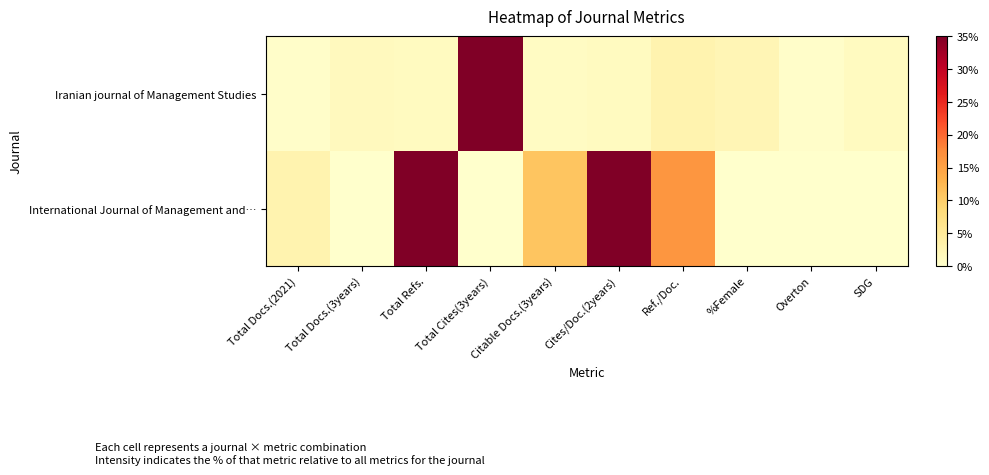

Which series has the largest total across all categories?

Iranian journal of Management Studies